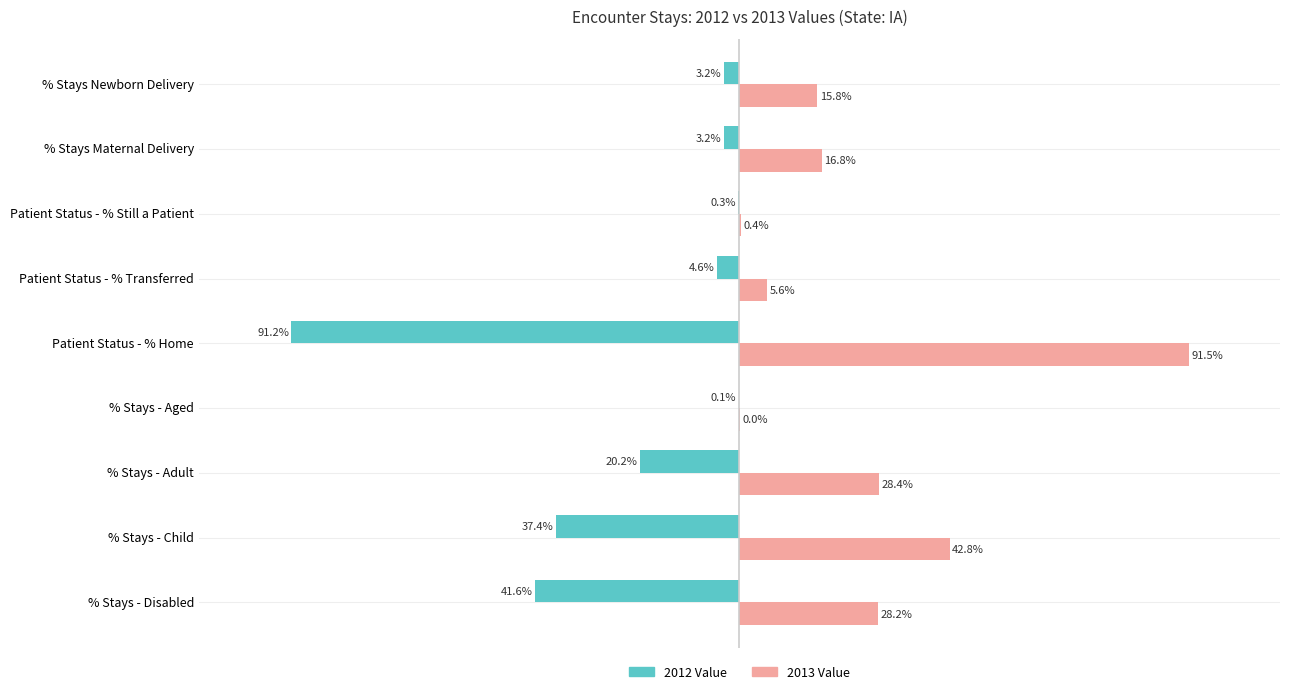

Between Patient Status - % Transferred and Patient Status - % Still a Patient, which series saw the biggest shift?

2013 Value